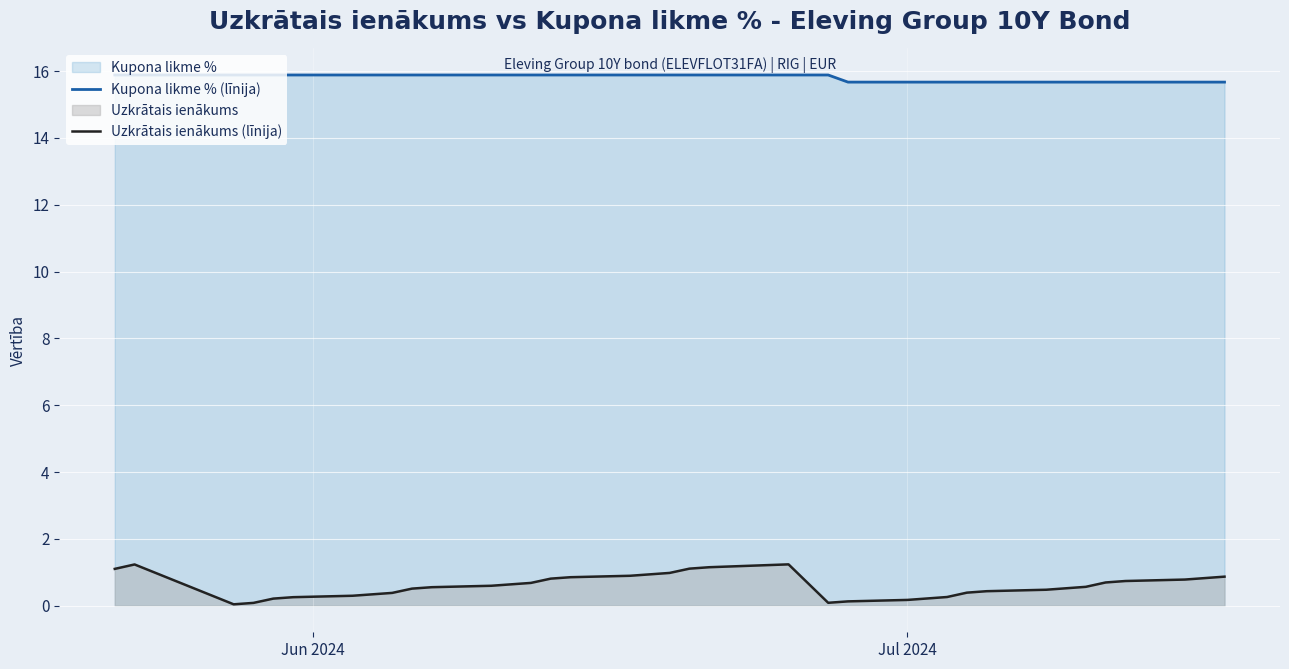

What is the lowest value of the Kupona likme % (līnija) series?

15.7